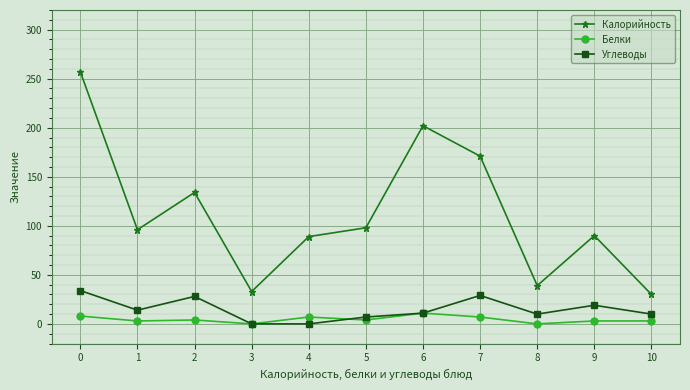

What value does the Углеводы series have at 10, to the nearest 5?

10